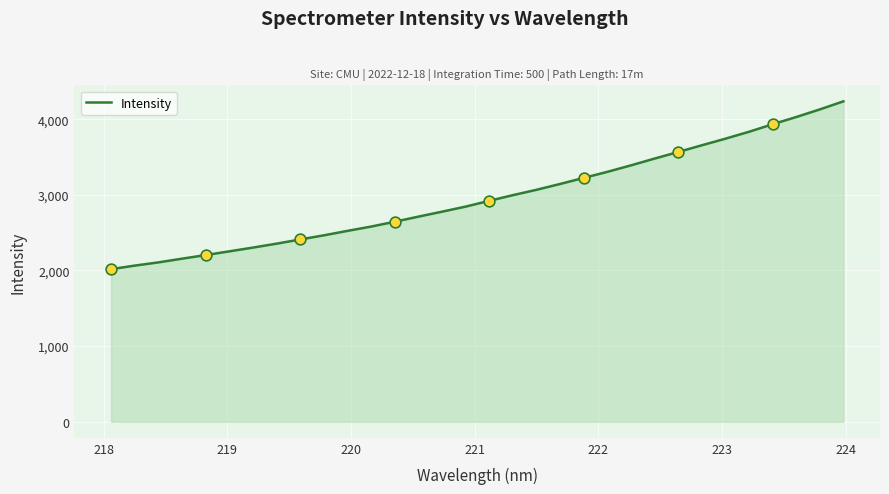

What is the minimum value shown in the chart?

2017.6